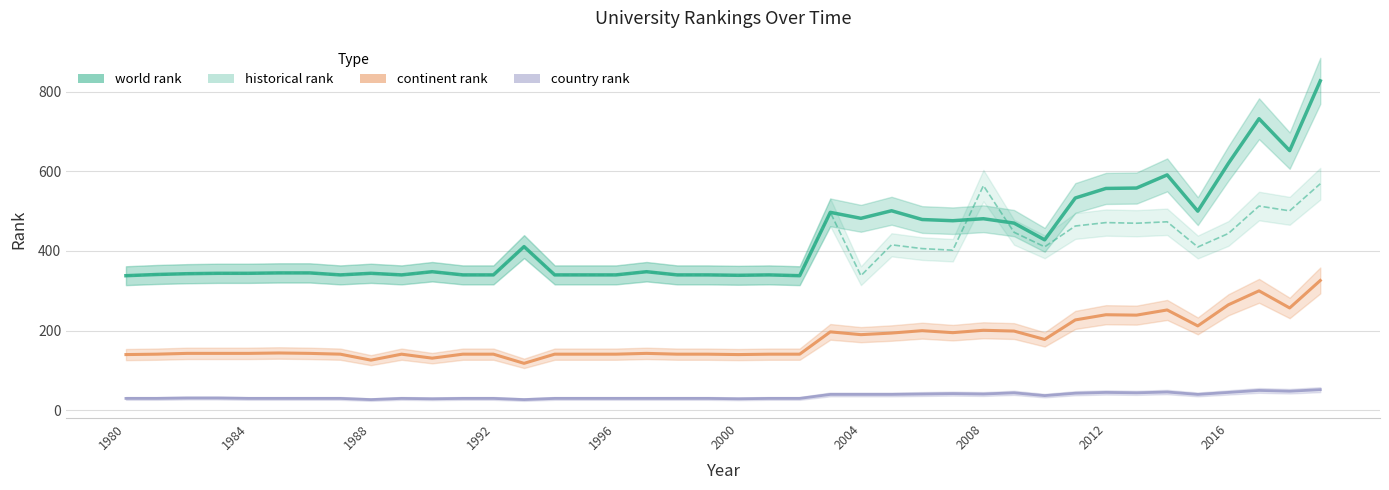

Does the chart have visible grid lines?

Yes